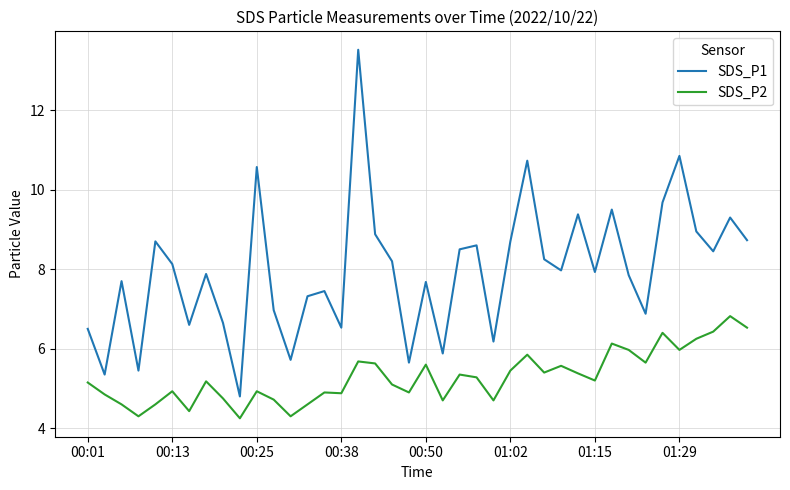

What is the highest value of the SDS_P1 series?

13.5